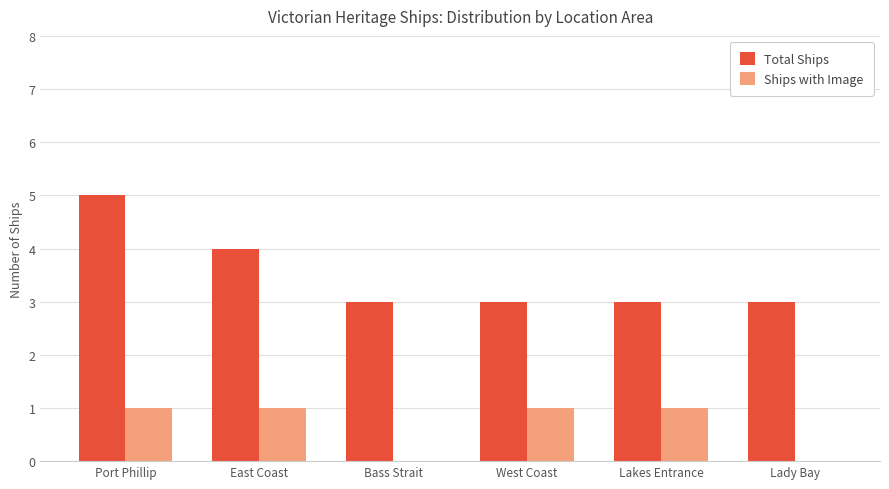

Which series changed the most between West Coast and Lady Bay?

Ships with Image